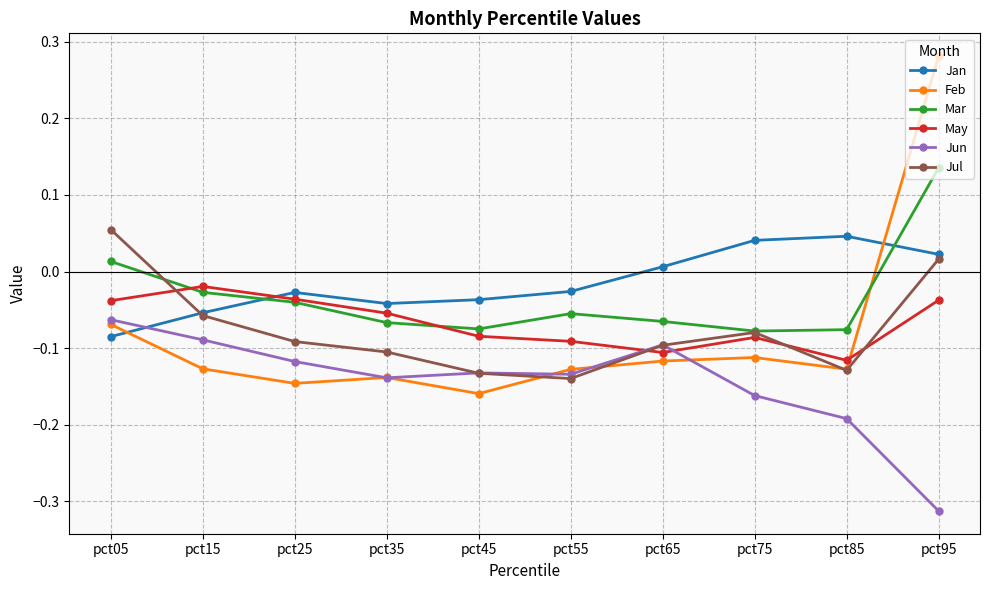

True or false: Jan has more than 1 points higher than both neighbors.

True